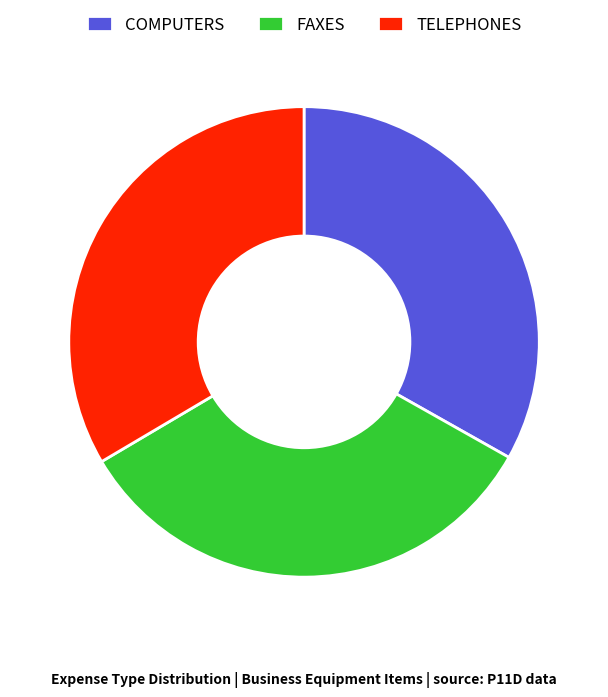

How many slices are in this pie chart?

3